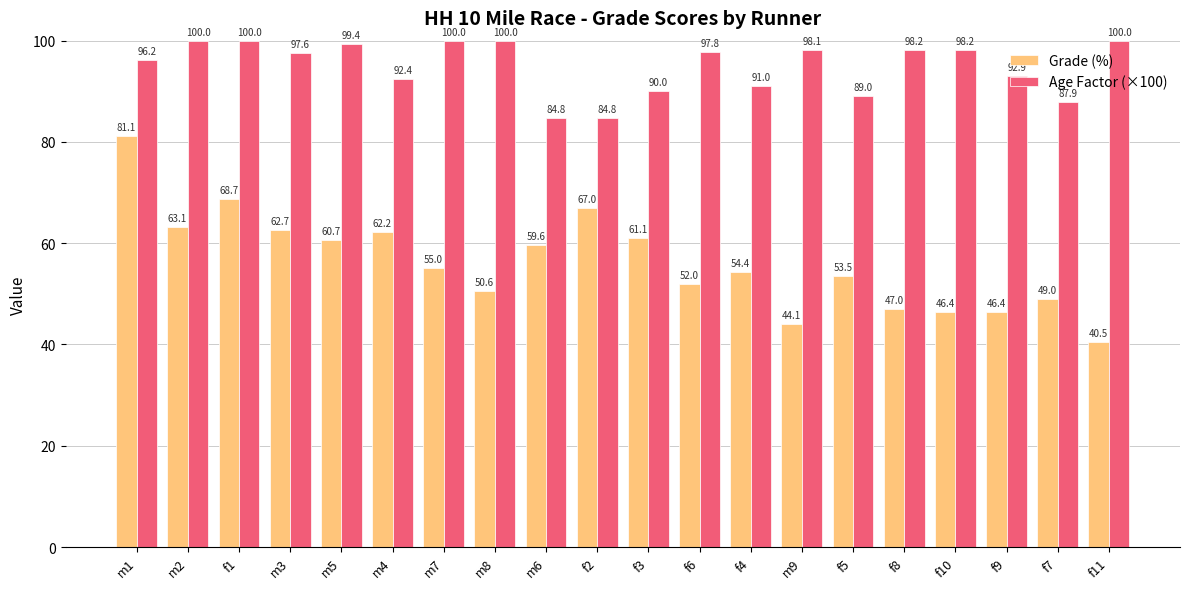

Between m6 and f8, which series saw the biggest shift?

Age Factor (×100)